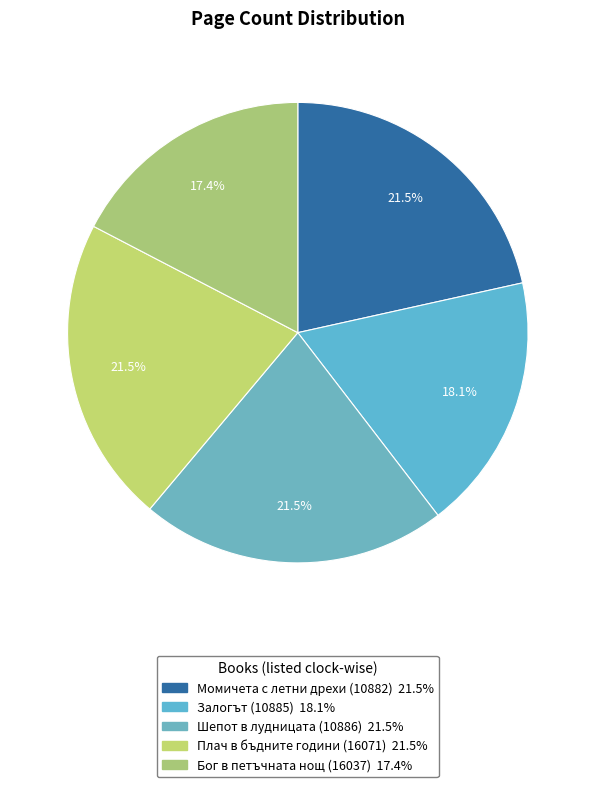

Is there a majority slice in this chart?

No